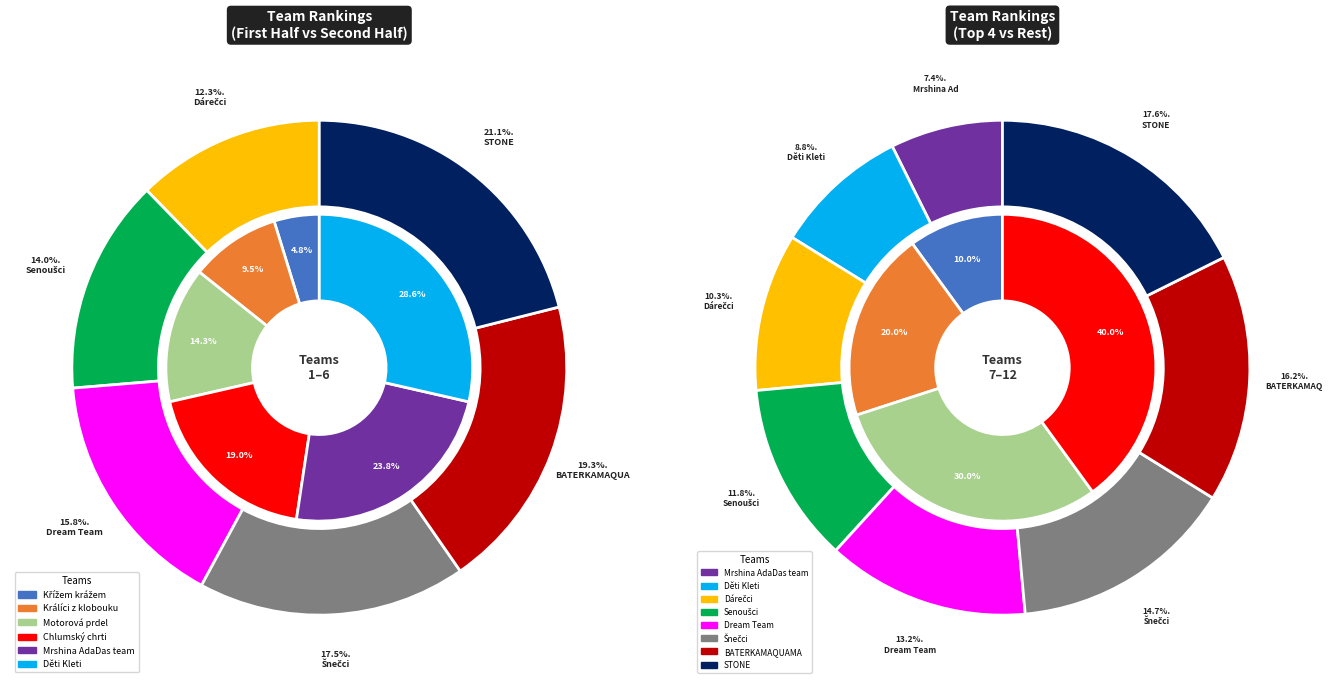

What is the largest slice in the pie chart?

STONE